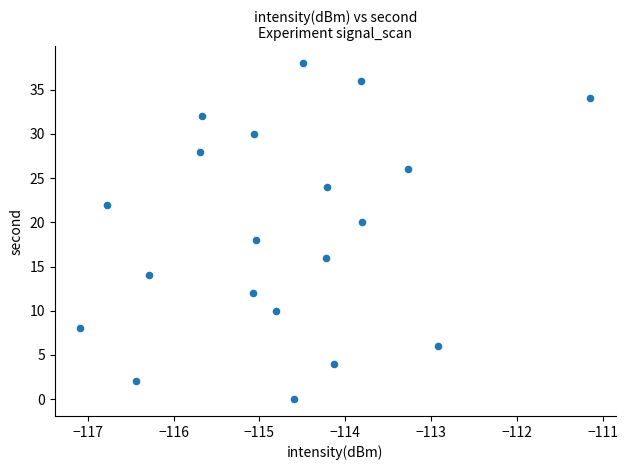

What is the range of Y values (max minus min)?

38